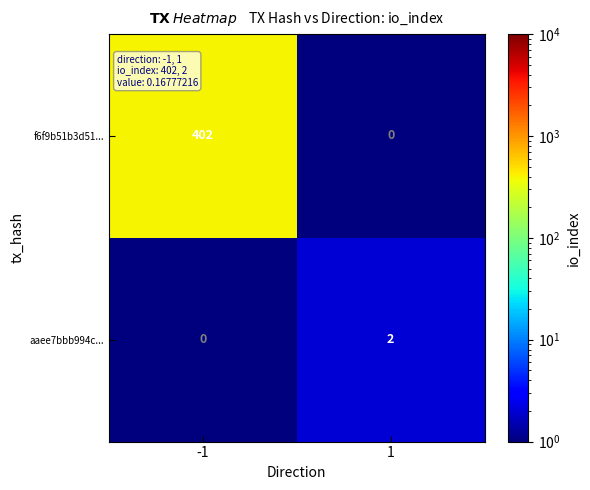

Reading right to left, transcribe all the data shown in this chart.

f6f9b51b3d51...: 0	402
aaee7bbb994c...: 2	0